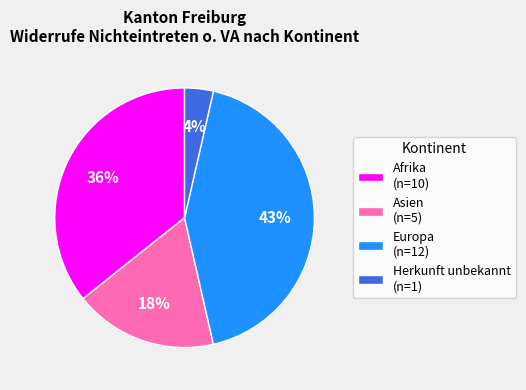

The Asien (n=5) slice represents 18% of the pie. True or false?

True